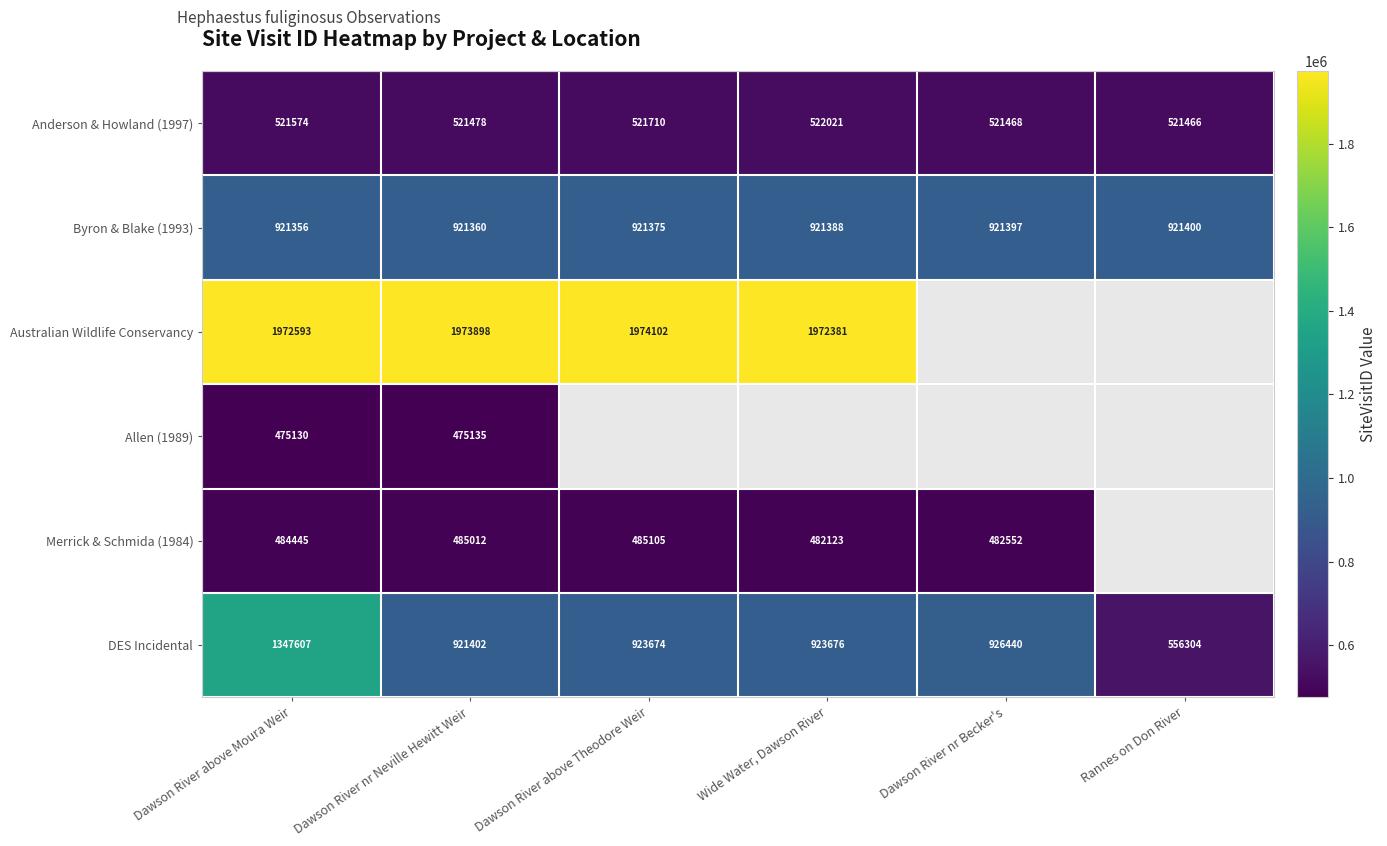

Is it true that Allen (1989) equals 319589.0 at Dawson River nr Neville Hewitt Weir?

False